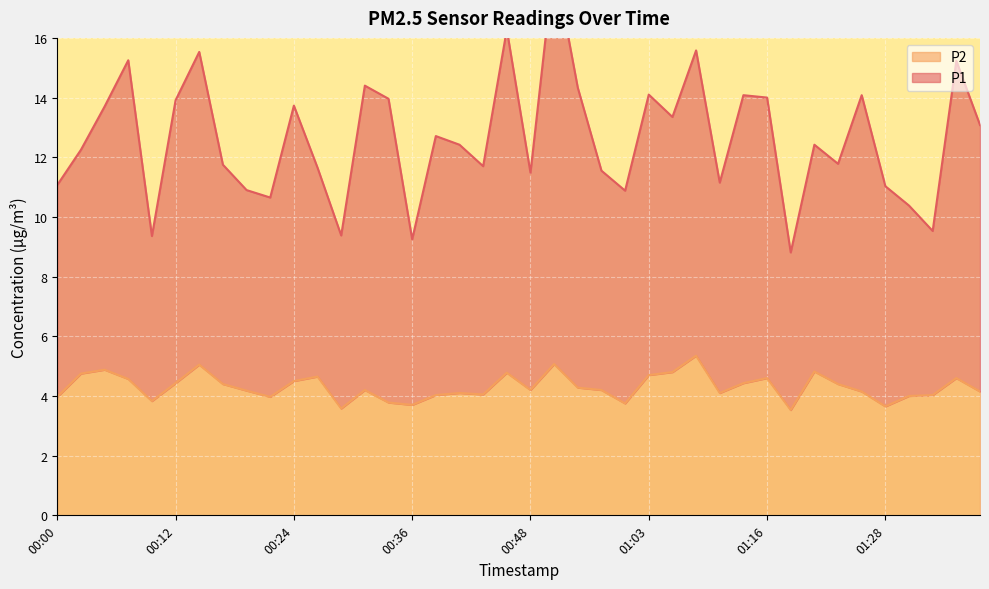

How many lines are shown in the chart?

2